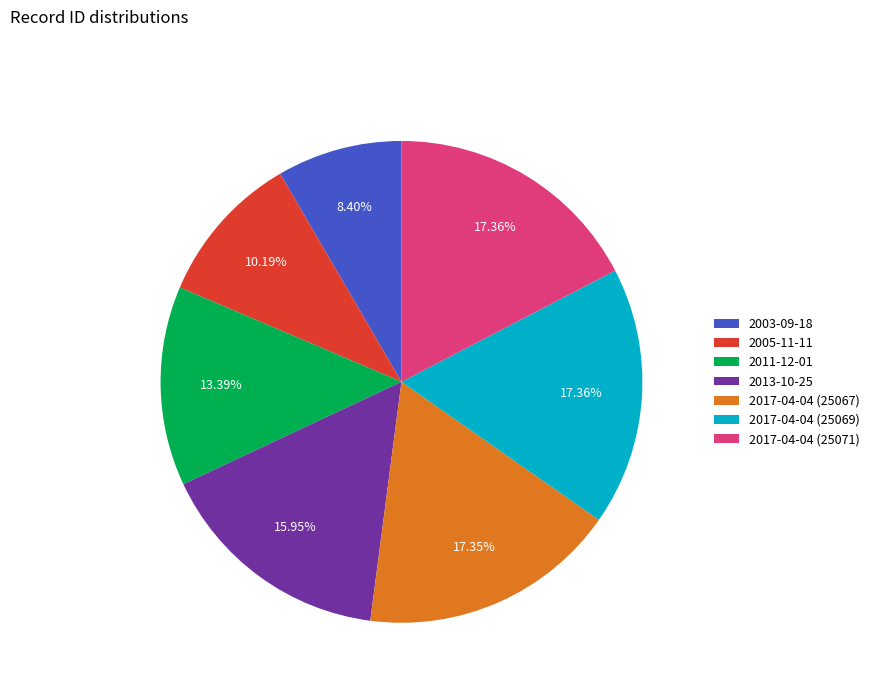

True or false: 2017-04-04 (25069) accounts for 28% of the total.

False